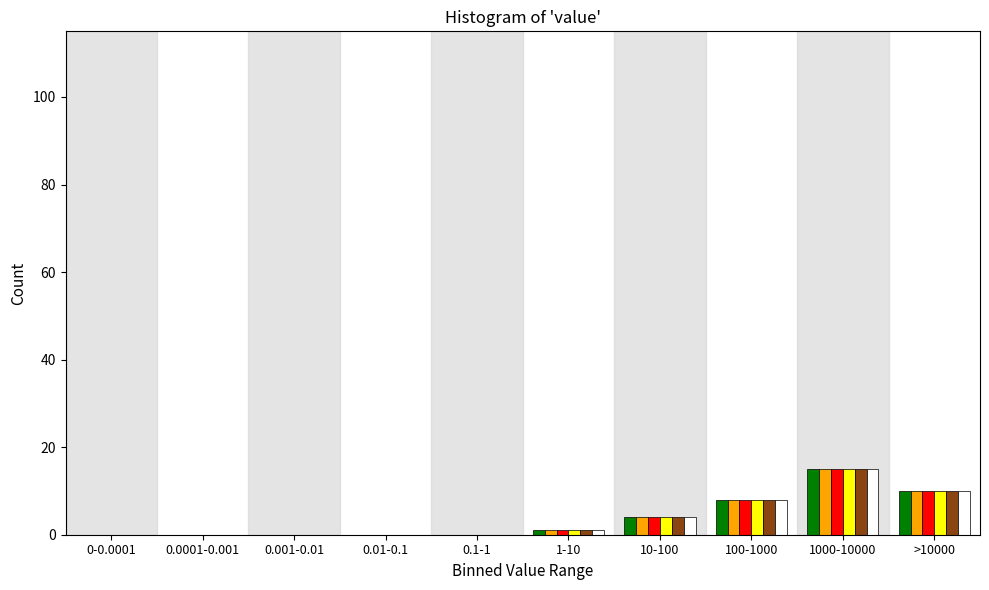

At which category is the sum across all series the highest?

1000-10000